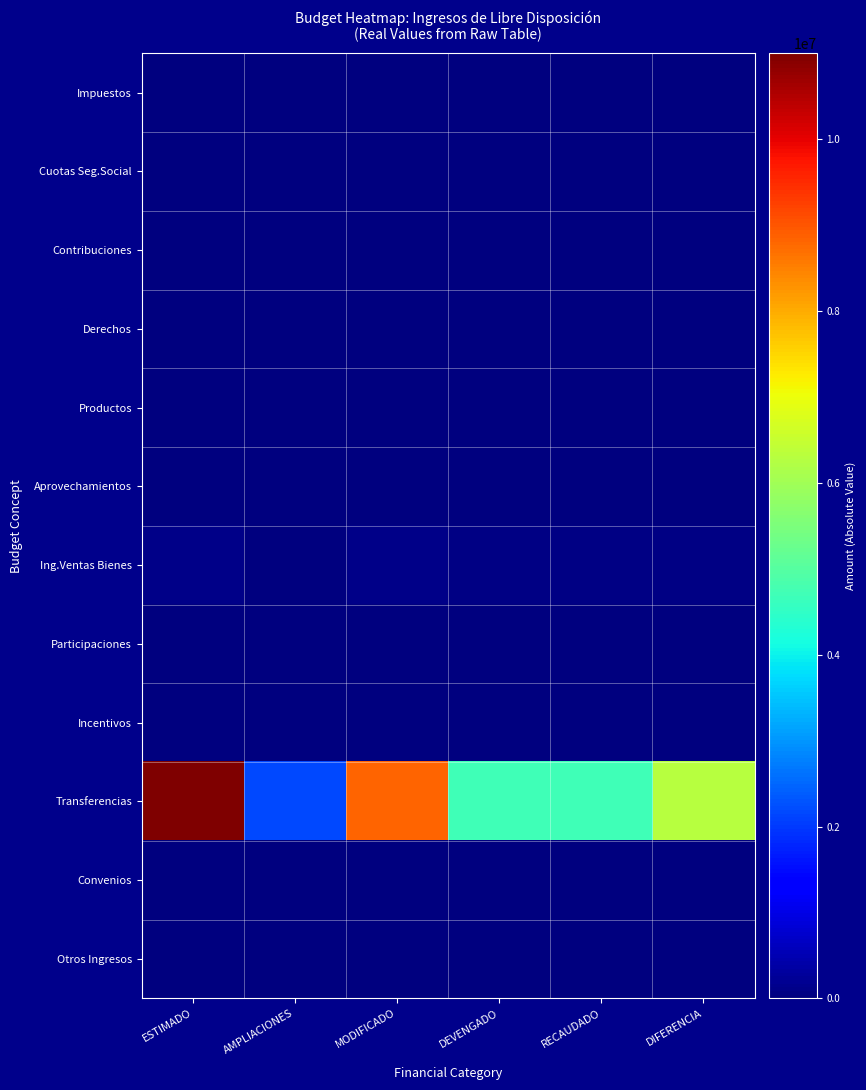

Which series has the widest spread of values?

Transferencias